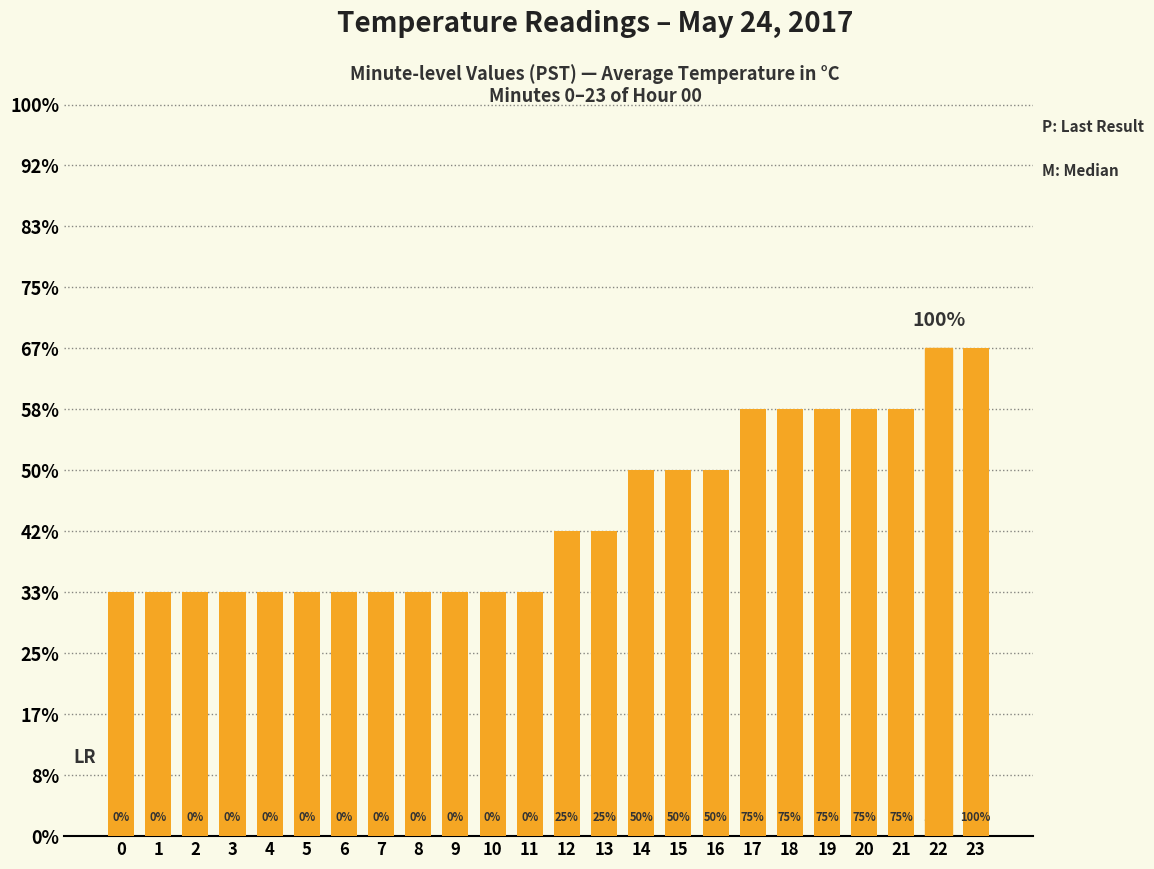

Does the chart contain any negative values?

No